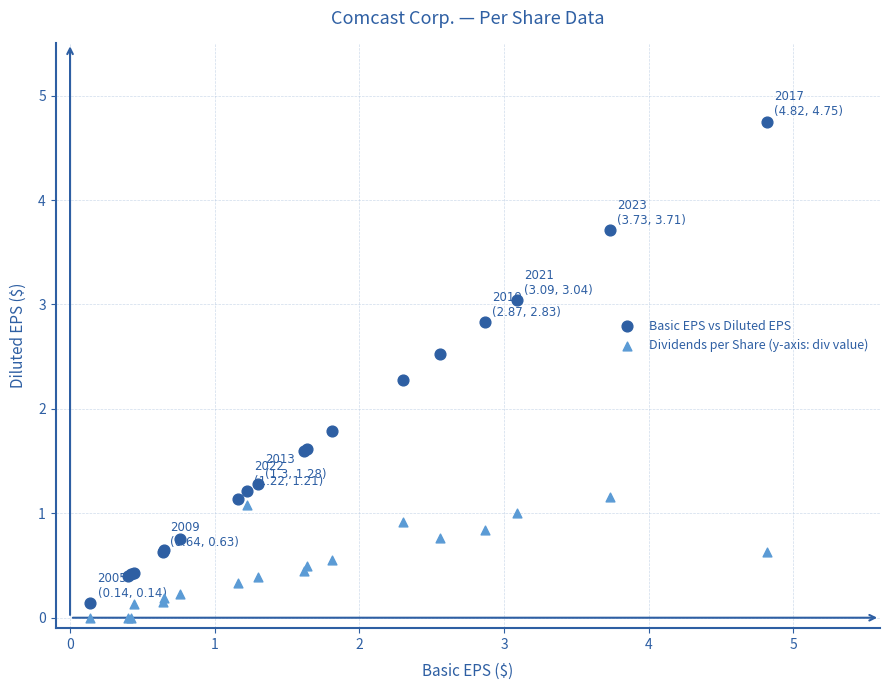

What is the X range (max minus min) for the scatter plot?

4.7